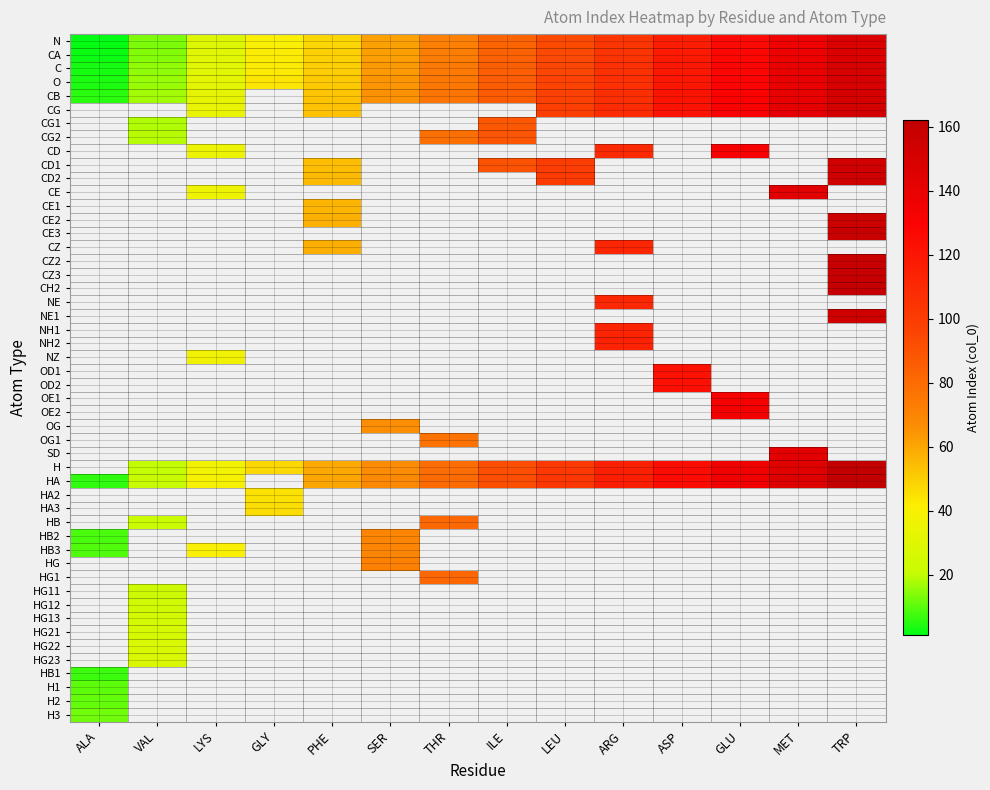

What is the total value across all series at H1?

10